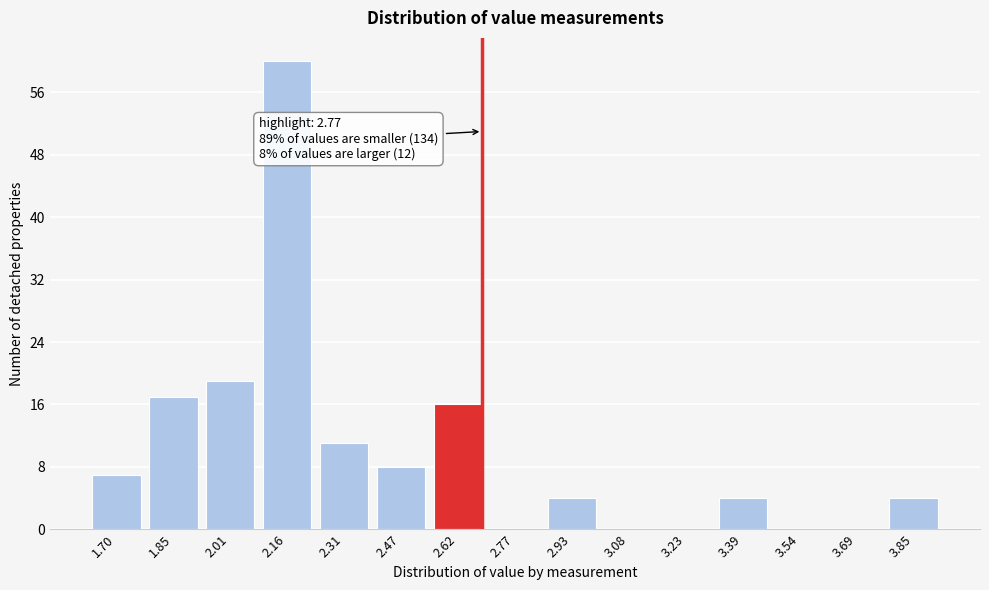

Reading right to left, extract all data points from this chart.

3.85=4	3.69=0	3.54=0	3.39=4	3.23=0	3.08=0	2.93=4	2.77=0	2.62=16	2.47=8	2.31=11	2.16=60	2.01=19	1.85=17	1.70=7